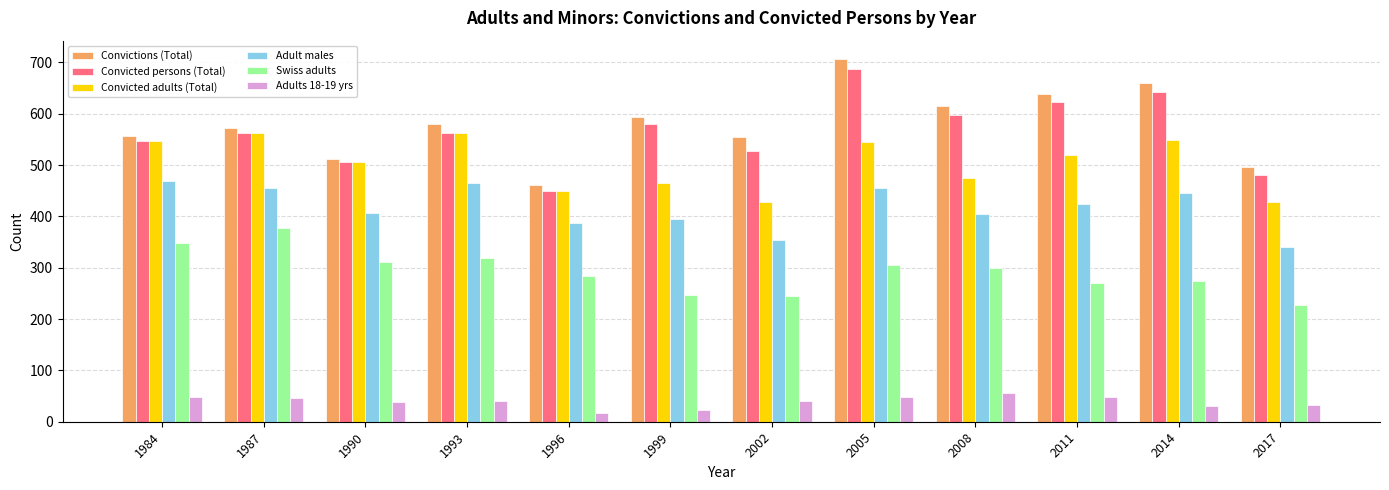

How many values in the Adult males series are below 425?

6